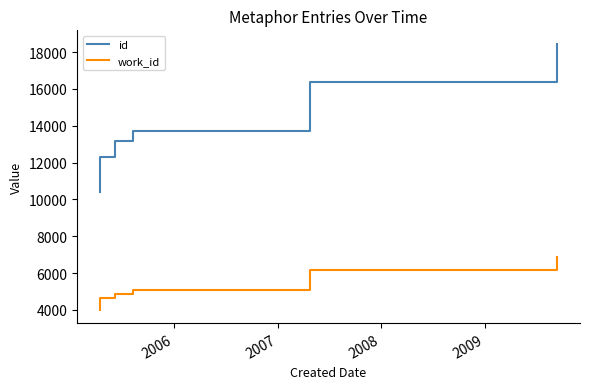

True or false: work_id and id intersect in this chart.

False